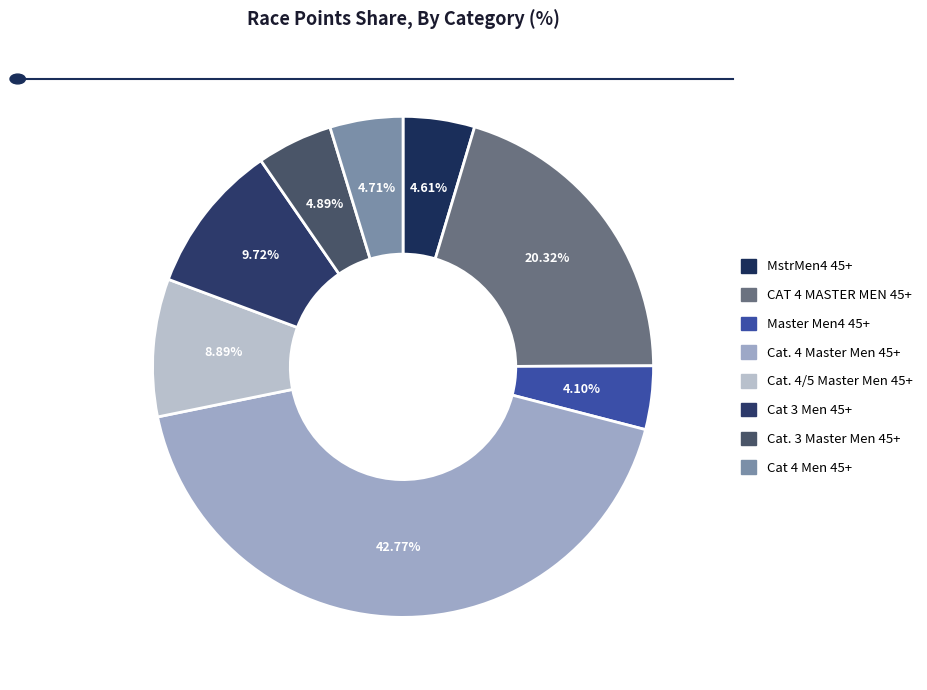

What is the smallest slice in the pie chart?

Master Men4 45+